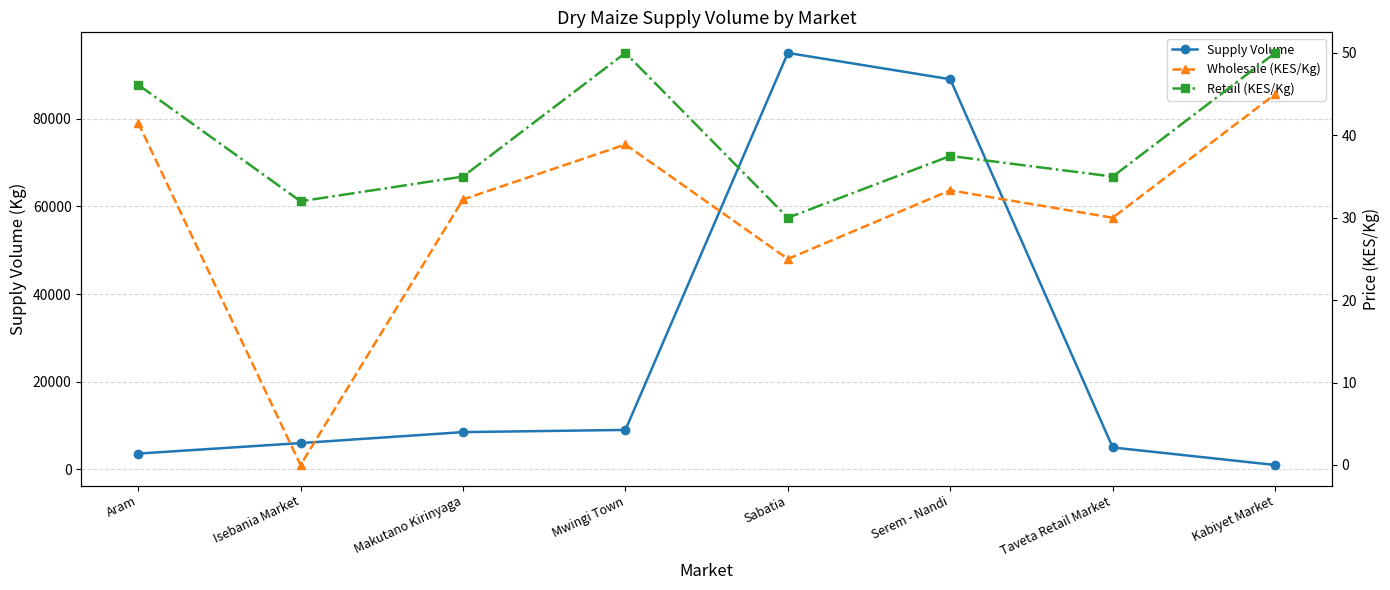

What is the sum of the Supply Volume values at Aram and Makutano Kirinyaga?

12100